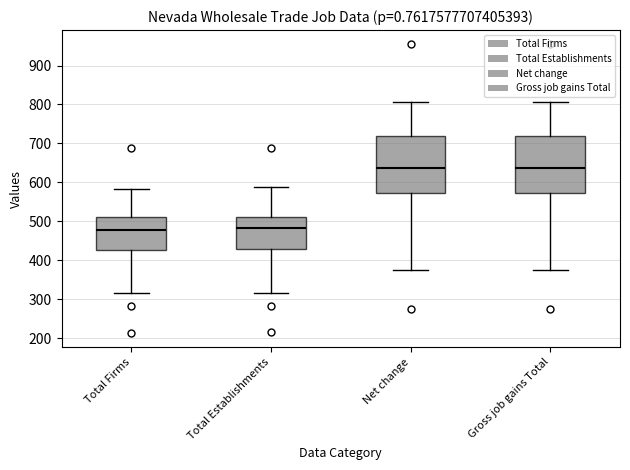

Reading left to right, transcribe this box plot: for each box, give where its median line is, the range the box spans, and where its two whiskers end, as read against the y-axis. The values are not printed on the chart, so give them approximately, as read against the axis.

Total Firms: median 480, box 430 to 510, whiskers 320 to 580
Total Establishments: median 480, box 430 to 510, whiskers 320 to 590
Net change: median 640, box 570 to 720, whiskers 380 to 810
Gross job gains Total: median 640, box 570 to 720, whiskers 380 to 810